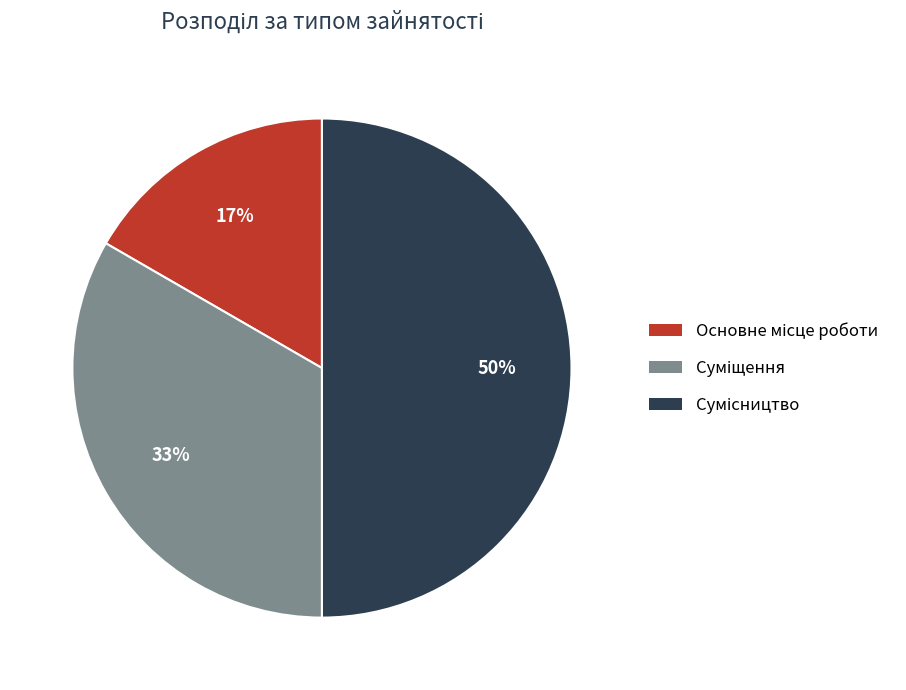

How many slices are in this pie chart?

3